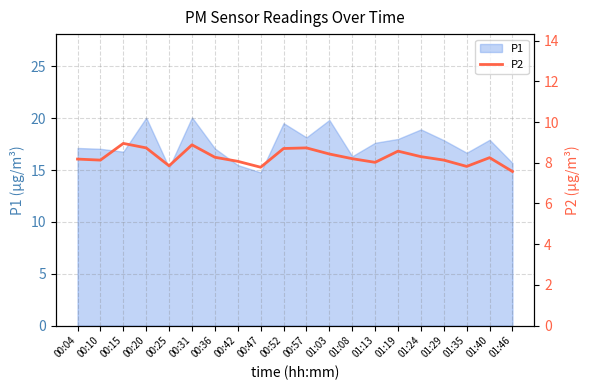

Reading left to right, list all the values displayed in this chart.

00:04=8.2	00:10=8.1	00:15=8.9	00:20=8.7	00:25=7.8	00:31=8.9	00:36=8.3	00:42=8.1	00:47=7.8	00:52=8.7	00:57=8.7	01:03=8.4	01:08=8.2	01:13=8.0	01:19=8.6	01:24=8.3	01:29=8.1	01:35=7.8	01:40=8.2	01:46=7.6